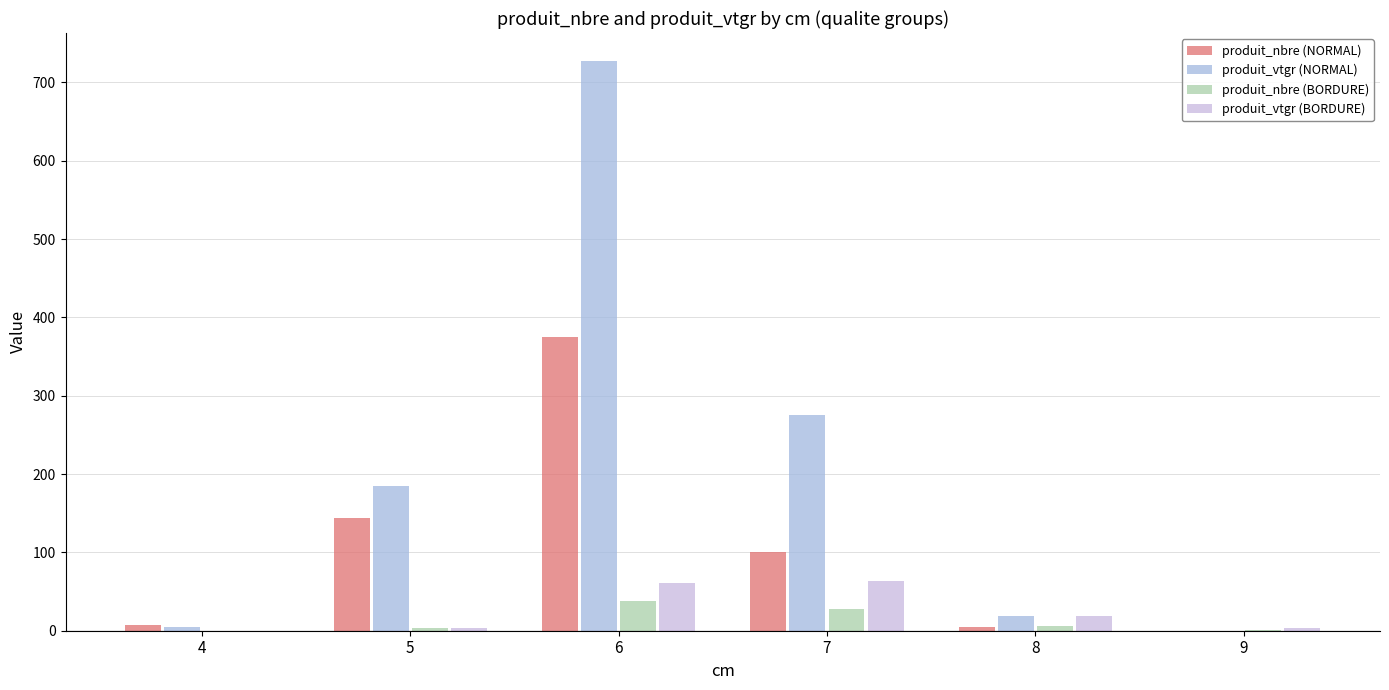

Read the produit_nbre (NORMAL) value at 7.

100.0